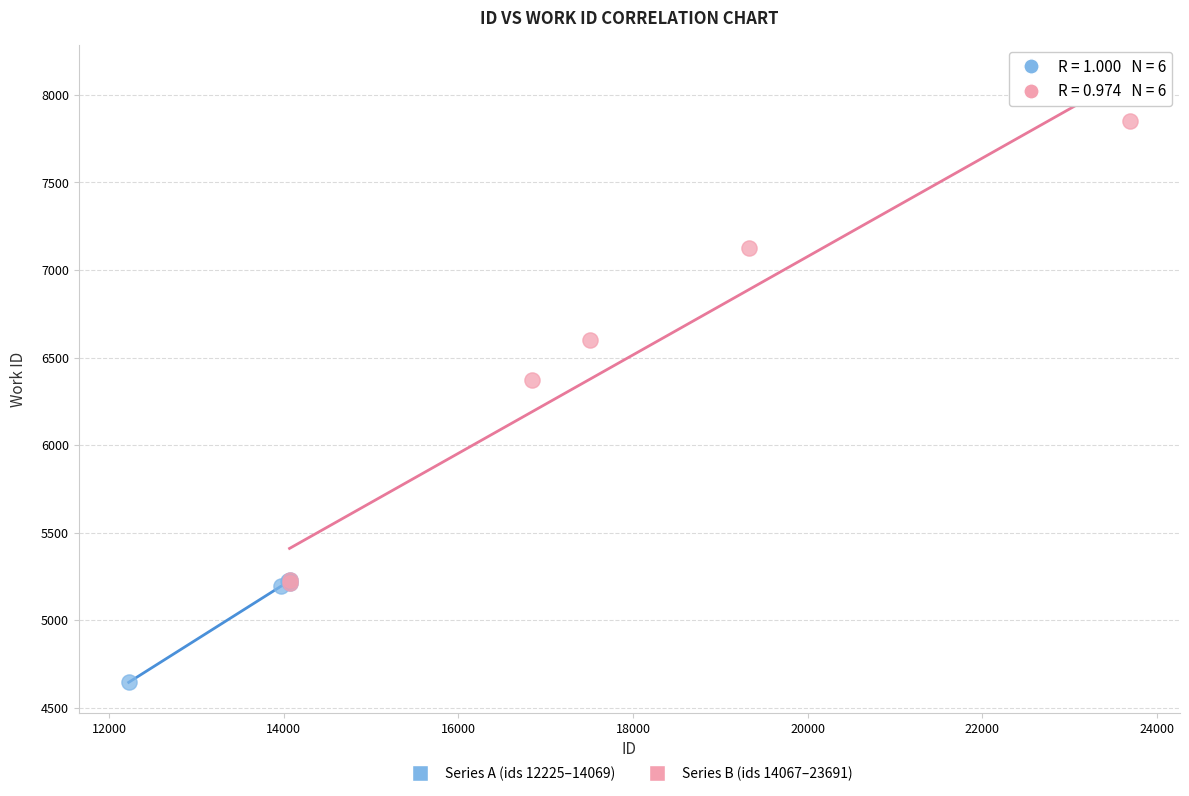

What are all the series names shown in the legend?

Series A (ids 12225–14069), Series B (ids 14067–23691)